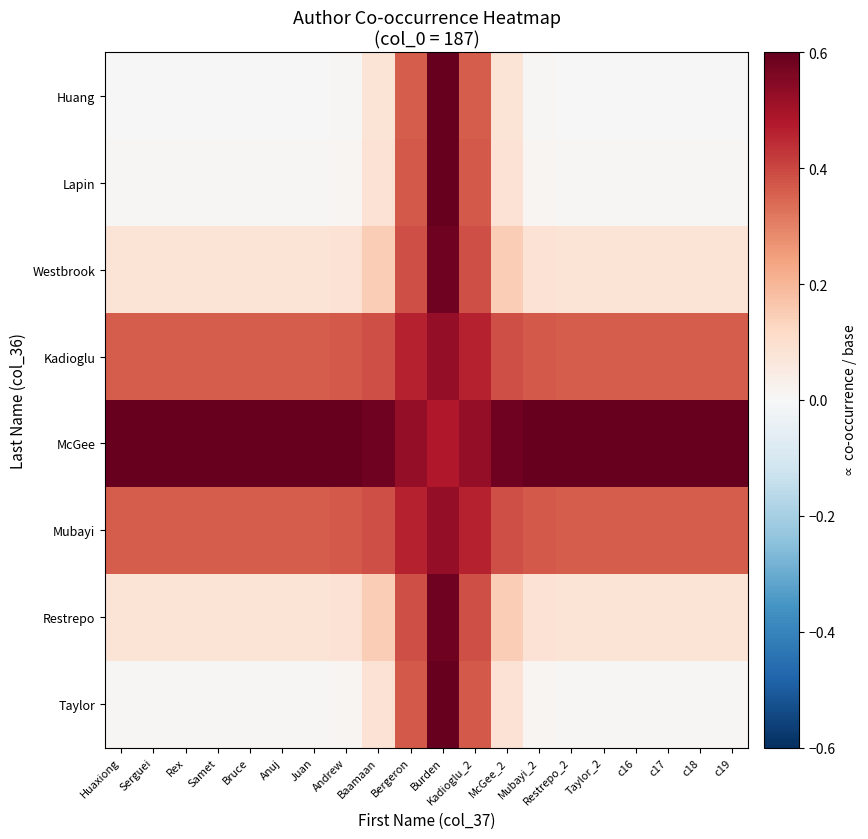

What is the greatest value displayed?

0.6